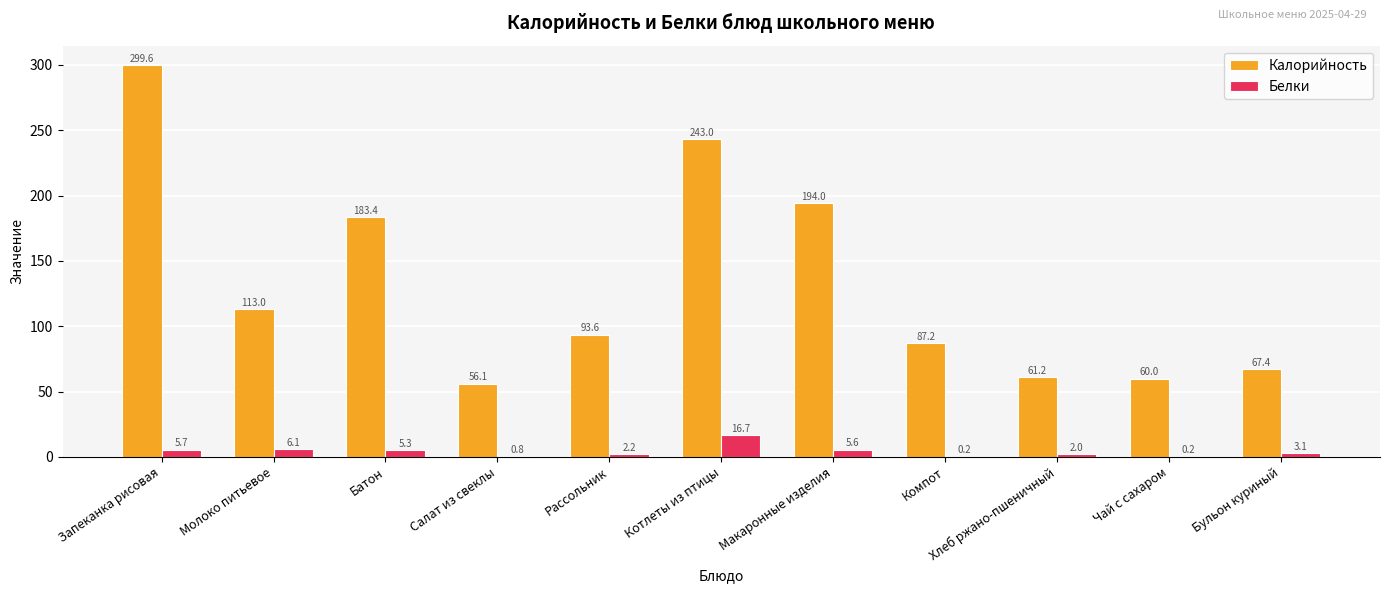

Between Рассольник and Бульон куриный, which series saw the biggest shift?

Калорийность